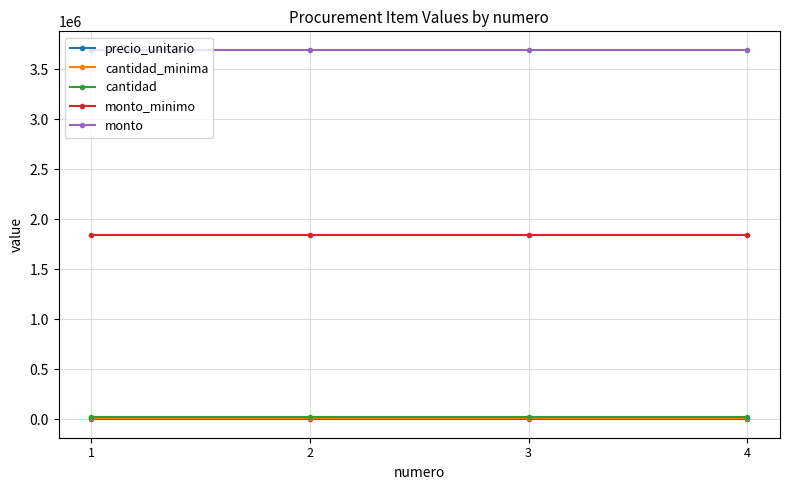

Is the value of cantidad at 1 greater than the value of monto at 4?

No